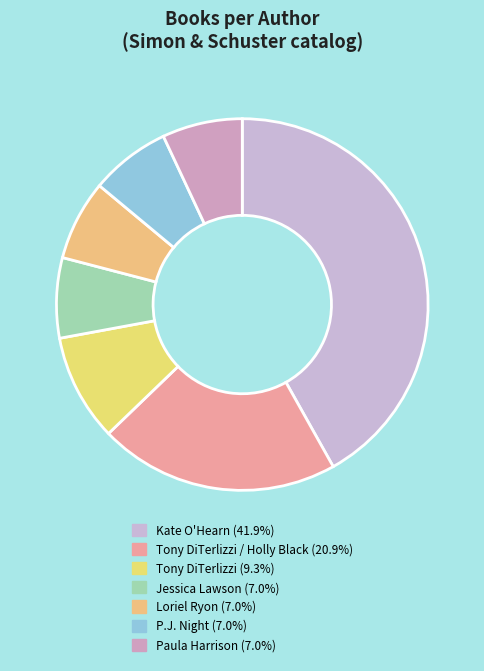

How many segments does this pie chart have?

7